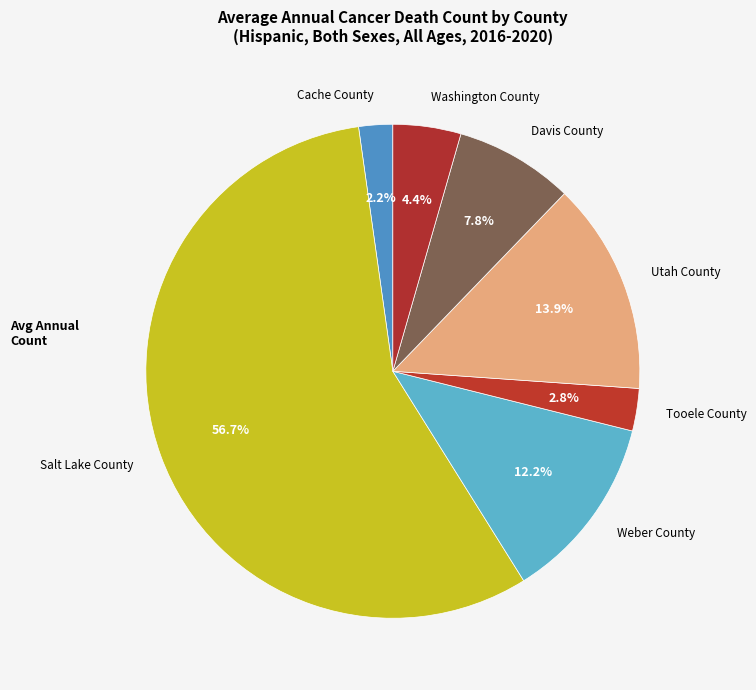

How many slices are in this pie chart?

7